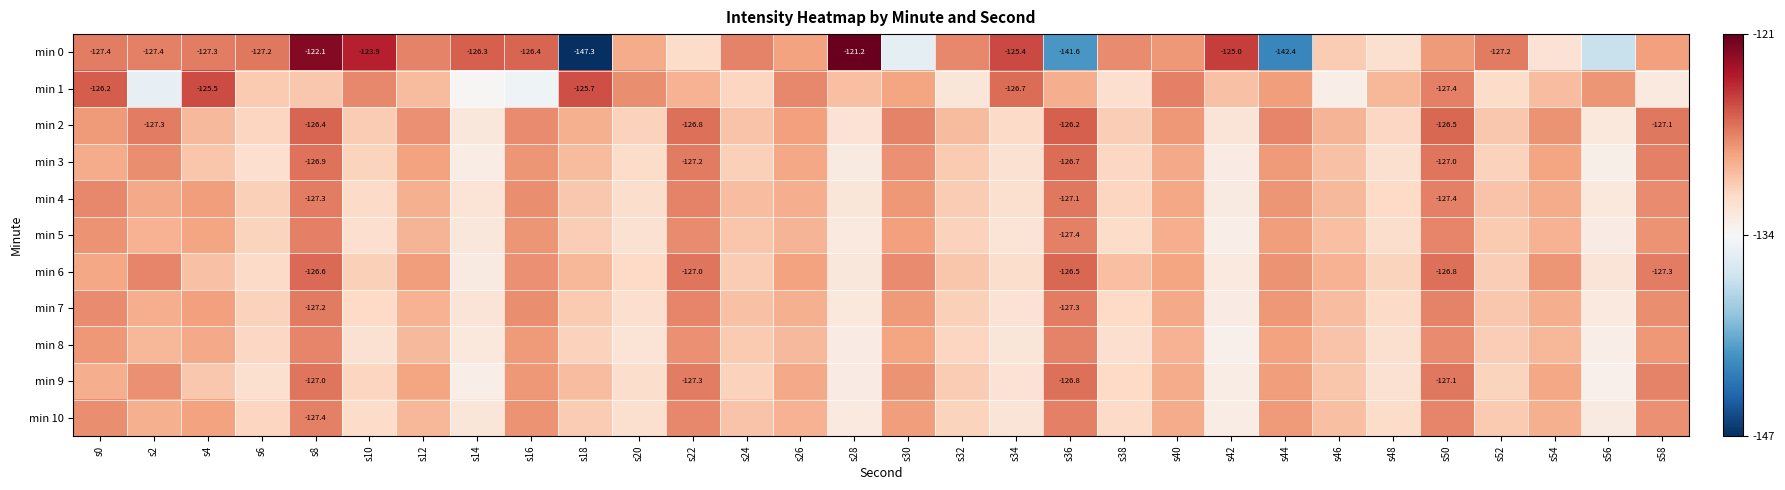

What is the difference between the highest and lowest values at s0?

3.1